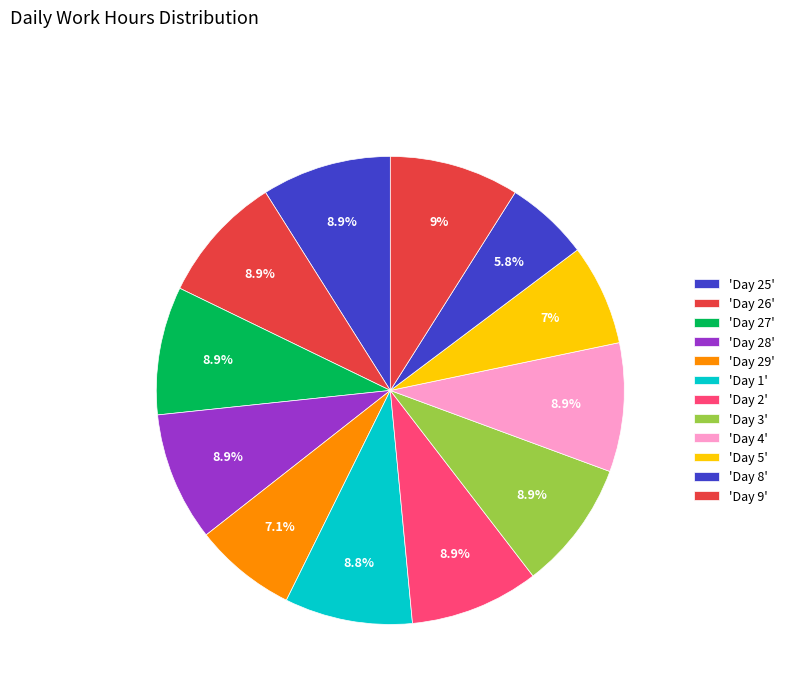

How many segments does this pie chart have?

12